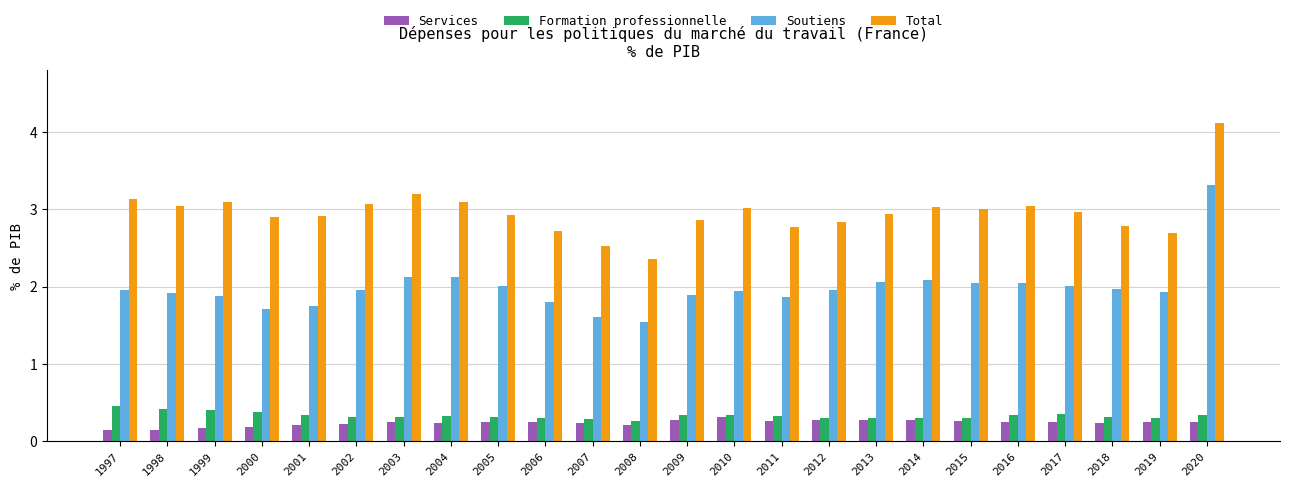

What is the greatest value displayed?

4.1